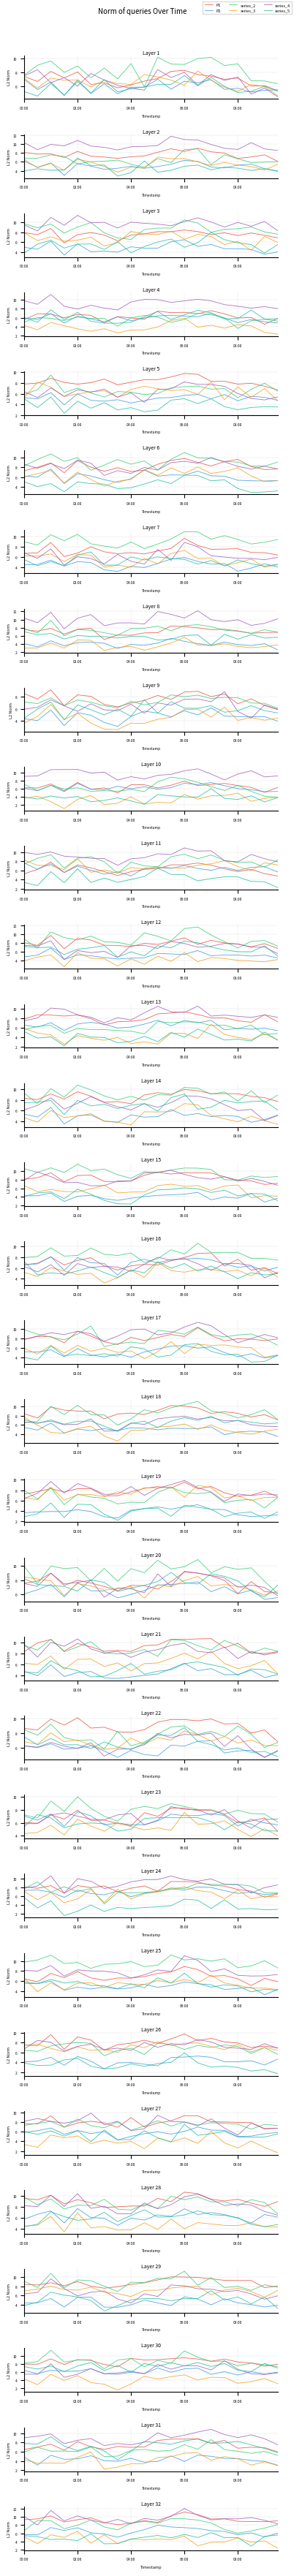

Where is the first local maximum for P1?

04:00